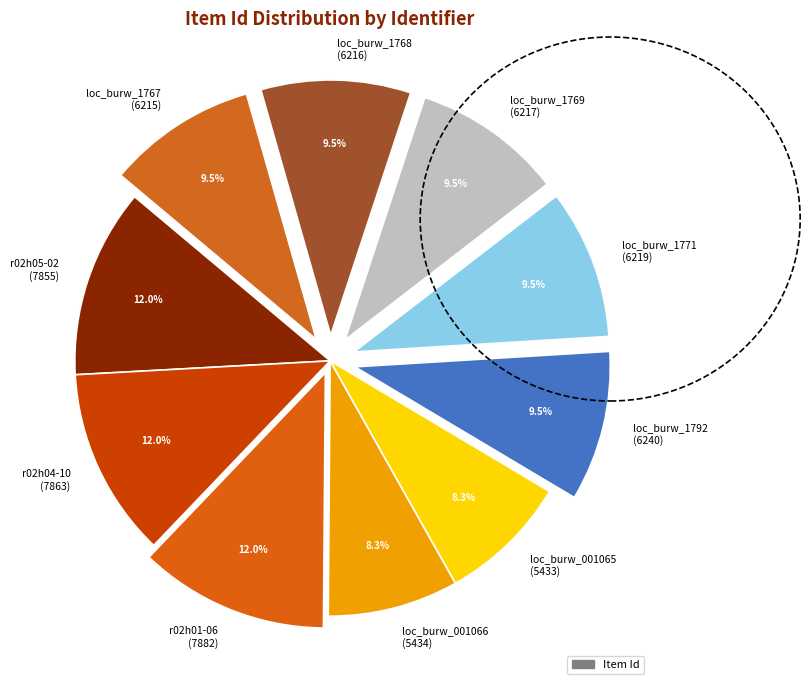

What is the total percentage of loc_burw_1771 (6219) and loc_burw_1768 (6216)?

19.0%